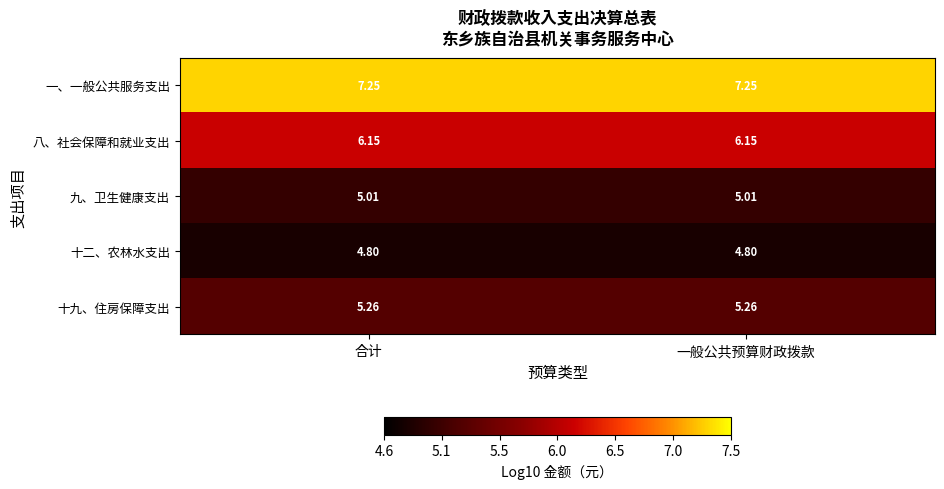

List the series in order of their peak value, highest first.

一、一般公共服务支出, 八、社会保障和就业支出, 十九、住房保障支出, 九、卫生健康支出, 十二、农林水支出